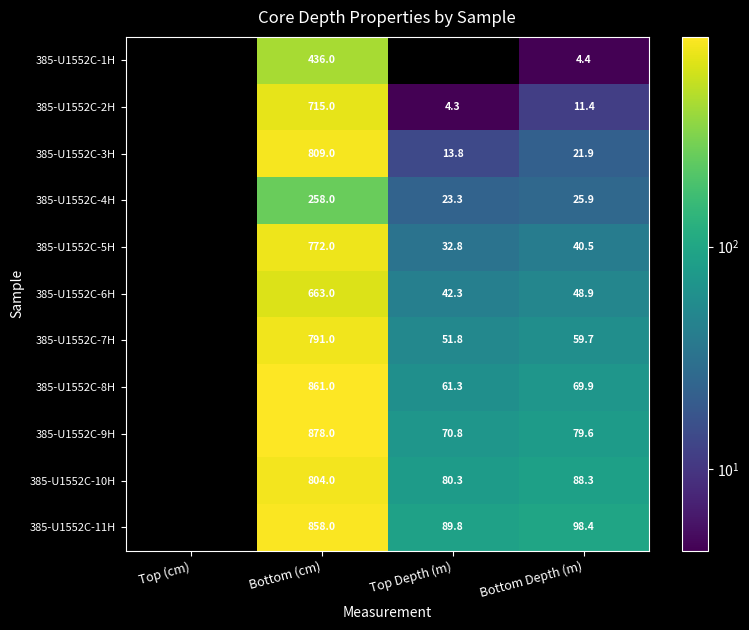

Rank the series at Bottom Depth (m) from highest to lowest value.

385-U1552C-11H, 385-U1552C-10H, 385-U1552C-9H, 385-U1552C-8H, 385-U1552C-7H, 385-U1552C-6H, 385-U1552C-5H, 385-U1552C-4H, 385-U1552C-3H, 385-U1552C-2H, 385-U1552C-1H